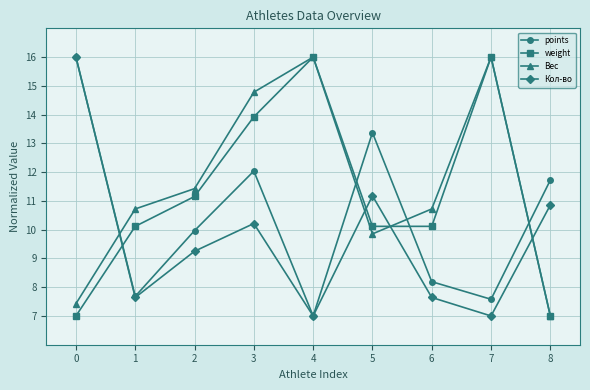

What is the difference between the highest and lowest values at 0?

9.0